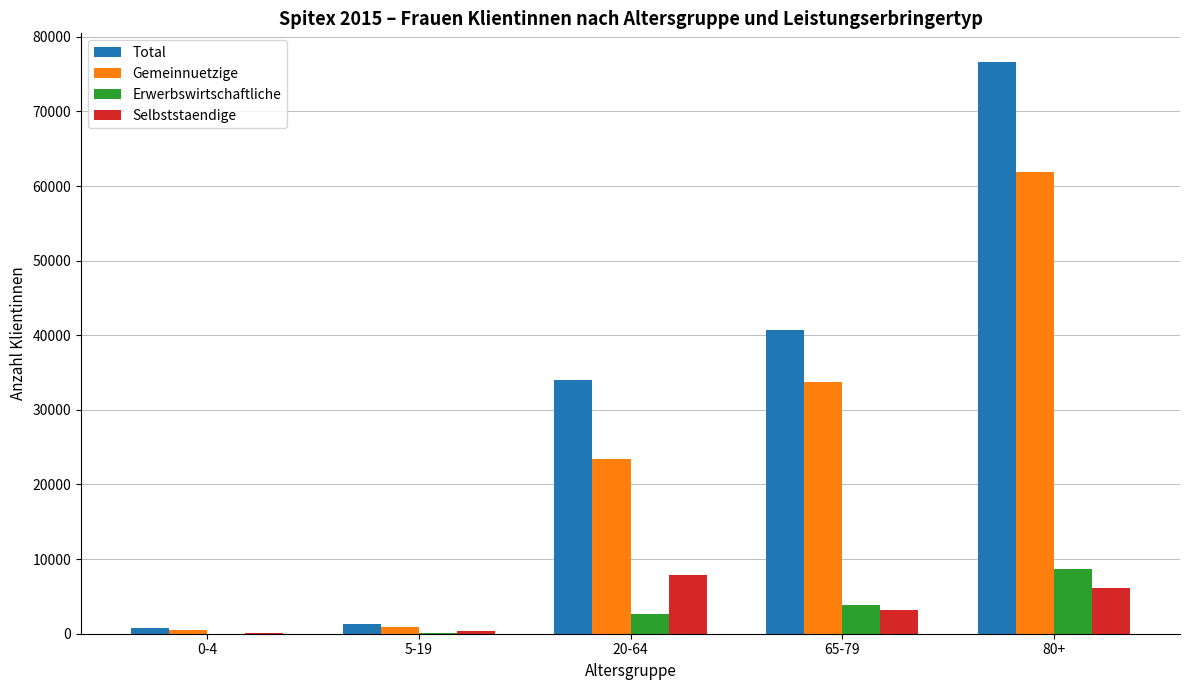

What is the average value of the Selbststaendige series?

3527